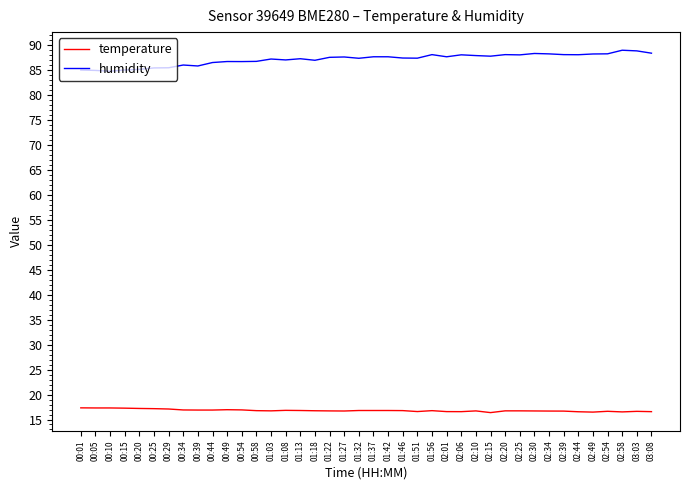

Rank the series by their average value, from highest to lowest.

humidity, temperature